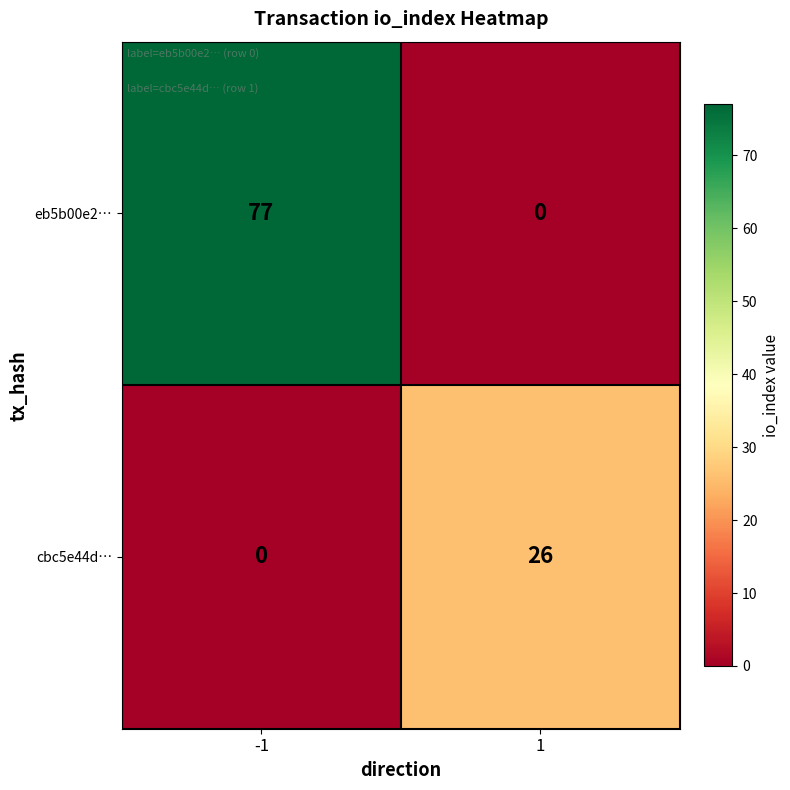

Reading left to right, extract all data points from this chart.

eb5b00e2…: -1=77	1=0
cbc5e44d…: -1=0	1=26